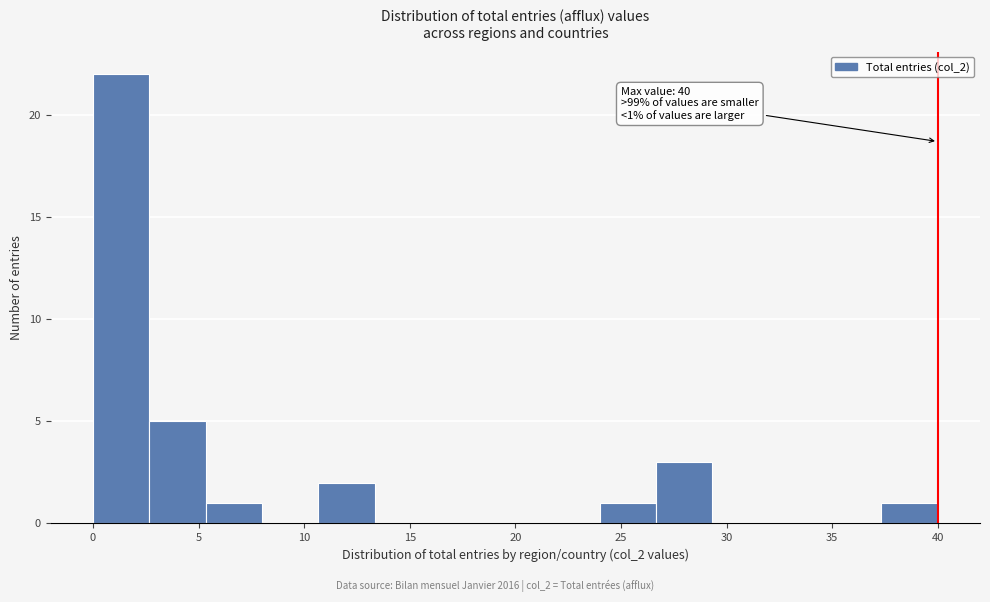

Which range on the x-axis has the tallest bar?

0.0 to 2.5